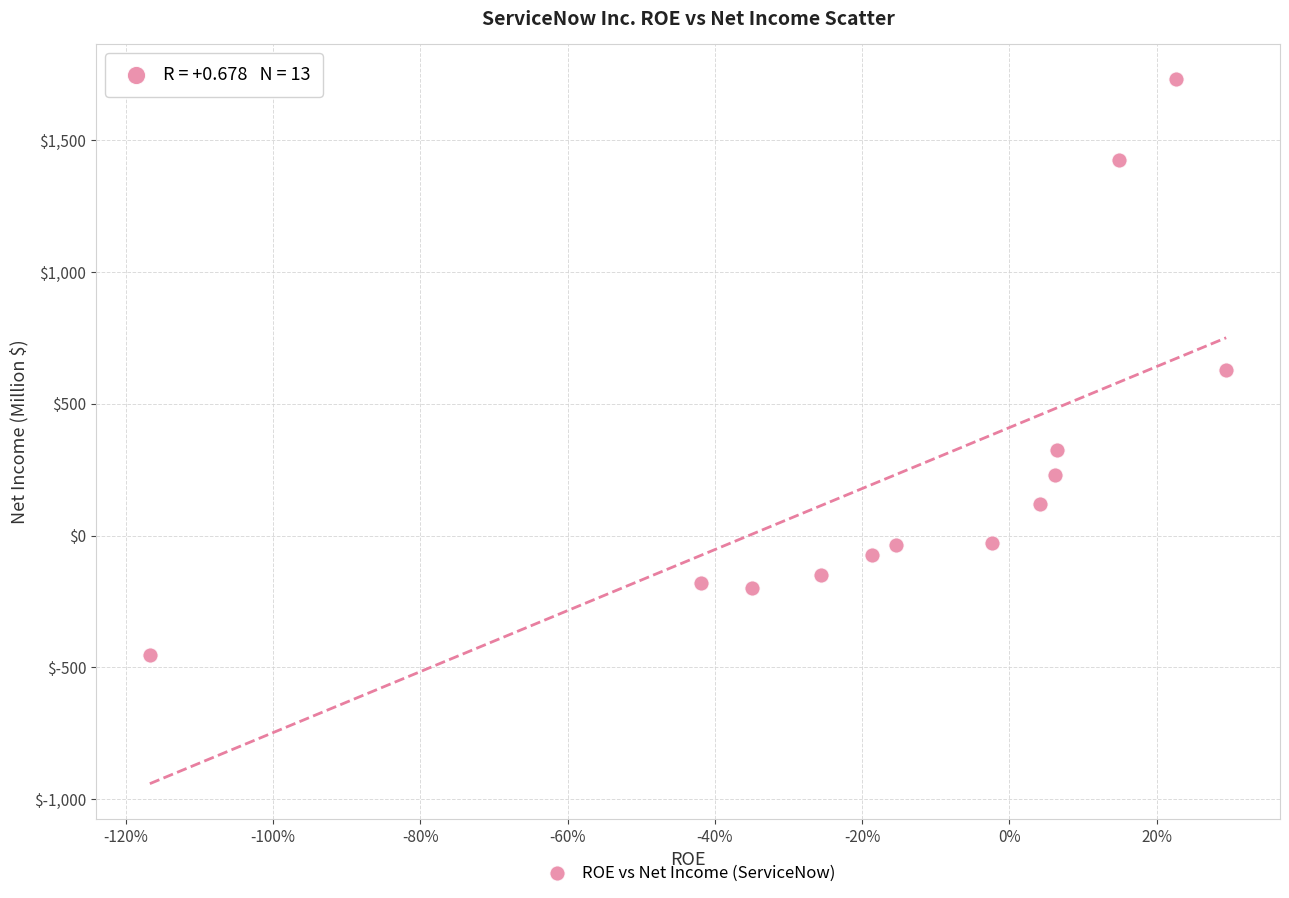

What is the range of Y values (max minus min)?

2183